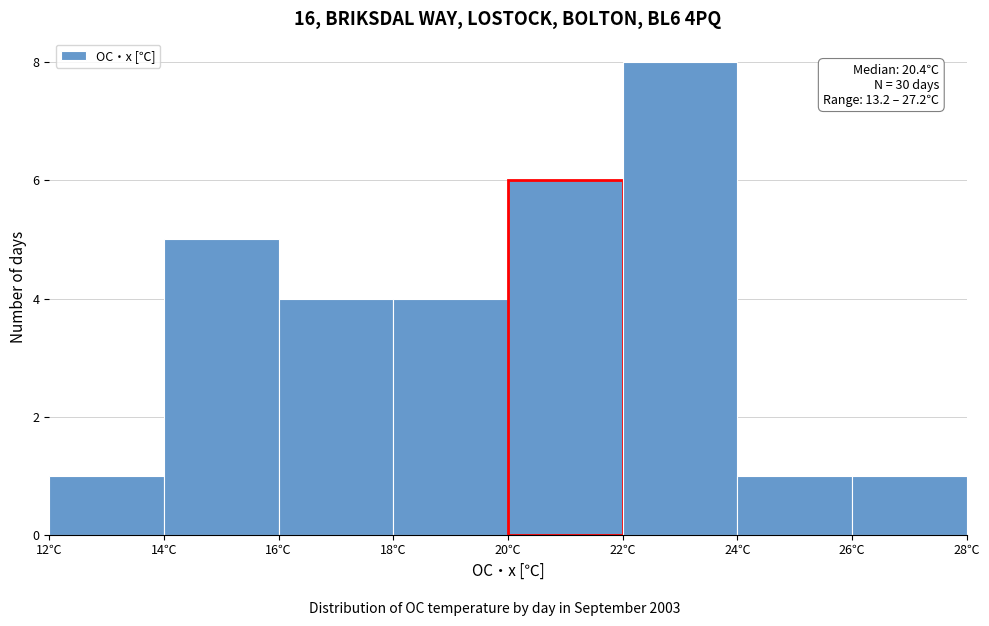

Which range on the x-axis has the tallest bar?

22 to 24